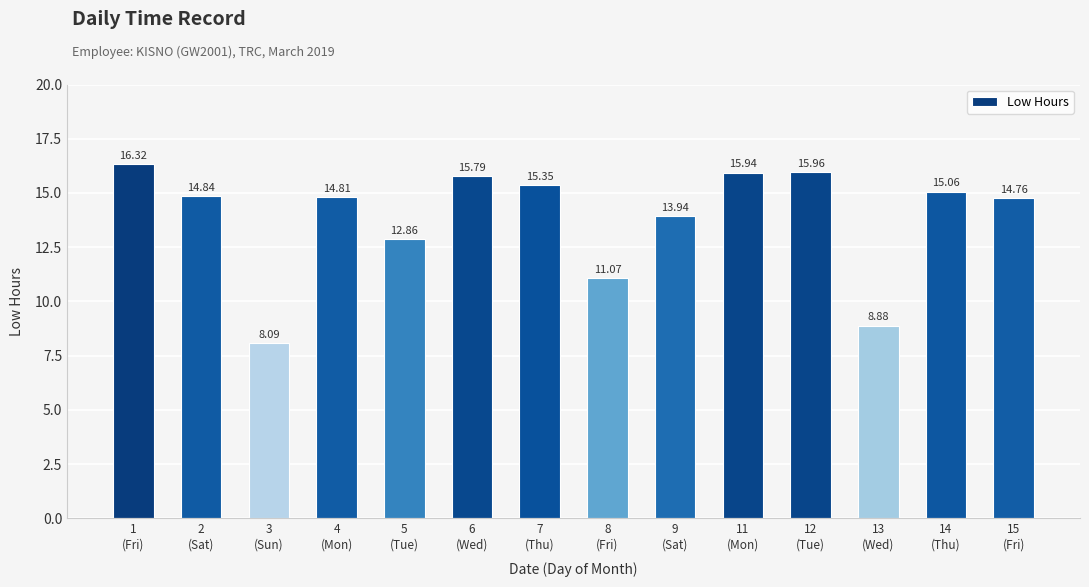

True or false: the data shows 8.1 at 2
(Sat).

False